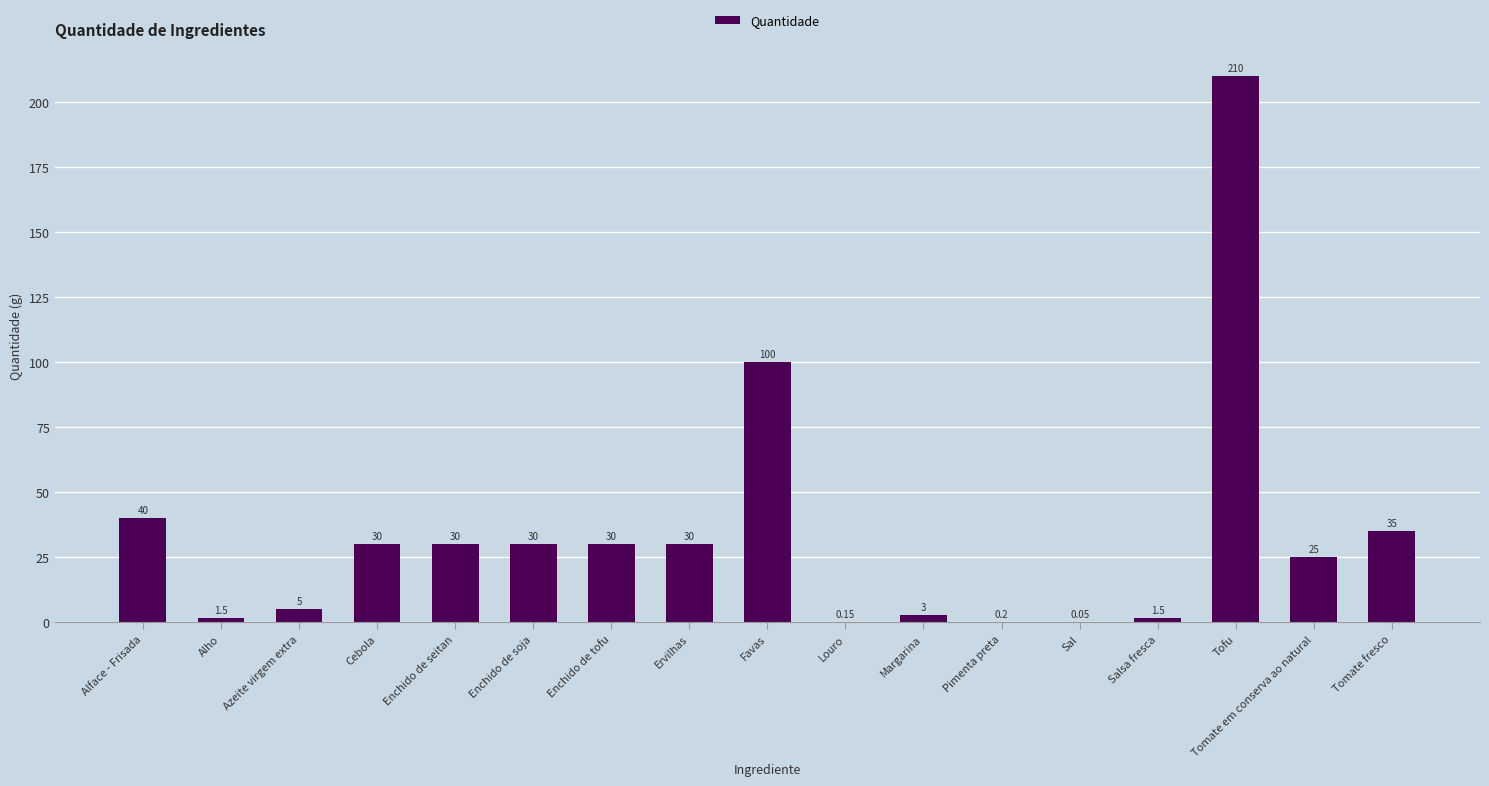

Which category has the highest value across all series?

Tofu